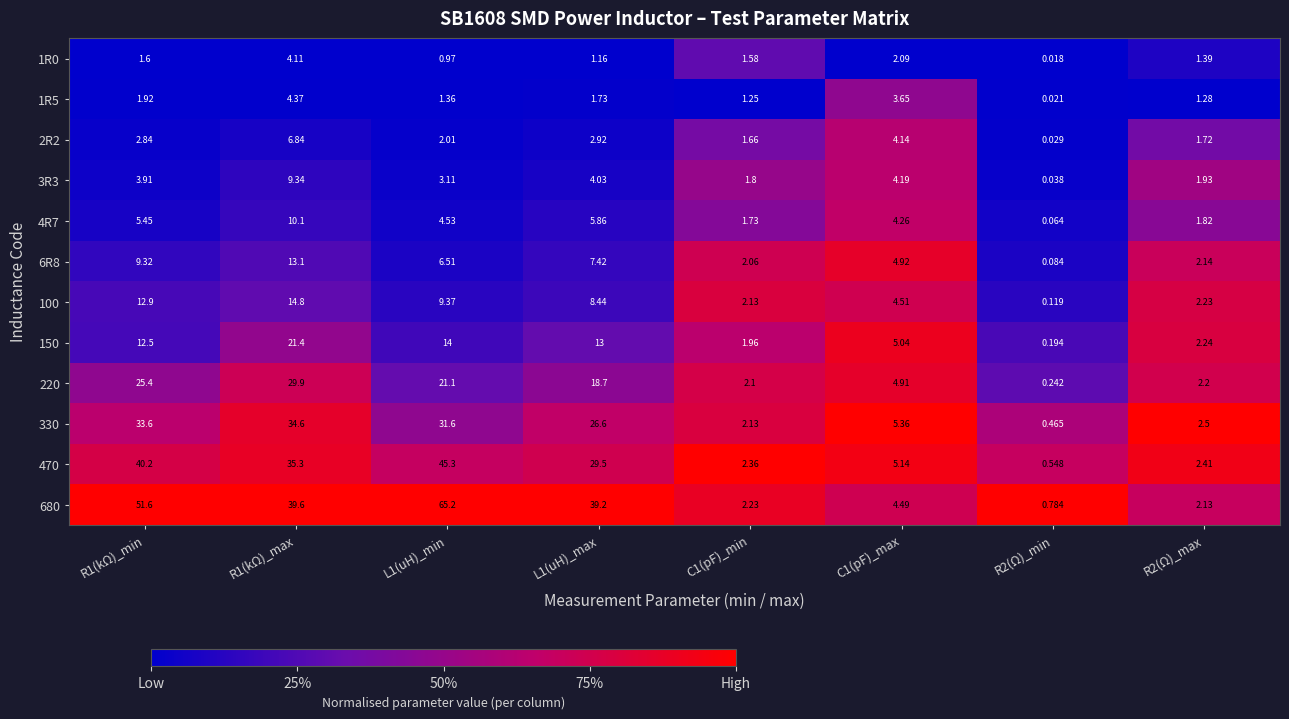

Is the value of 4R7 at C1(pF)_max greater than the value of 100 at C1(pF)_min?

Yes